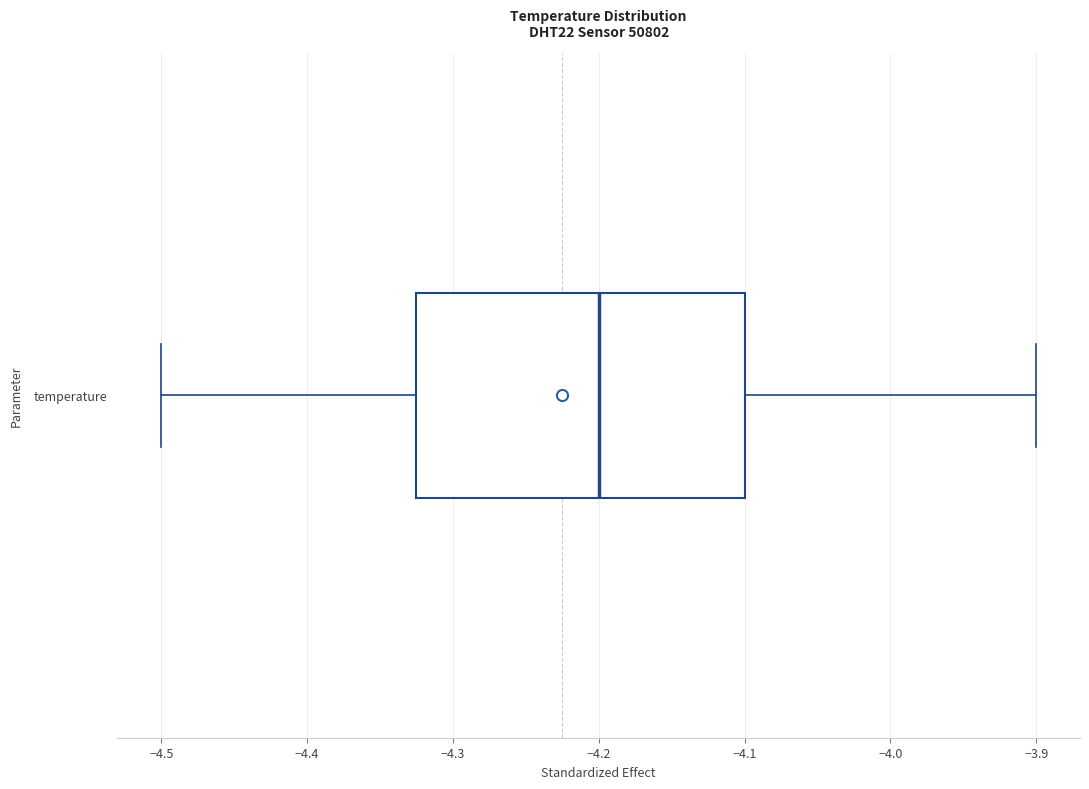

Read this box plot against the x-axis: the position of the median line, the range covered by the box, and the ends of both whiskers. The values are not printed on the chart, so give them approximately, as read against the axis.

median -4.20, box -4.32 to -4.10, whiskers -4.50 to -3.90